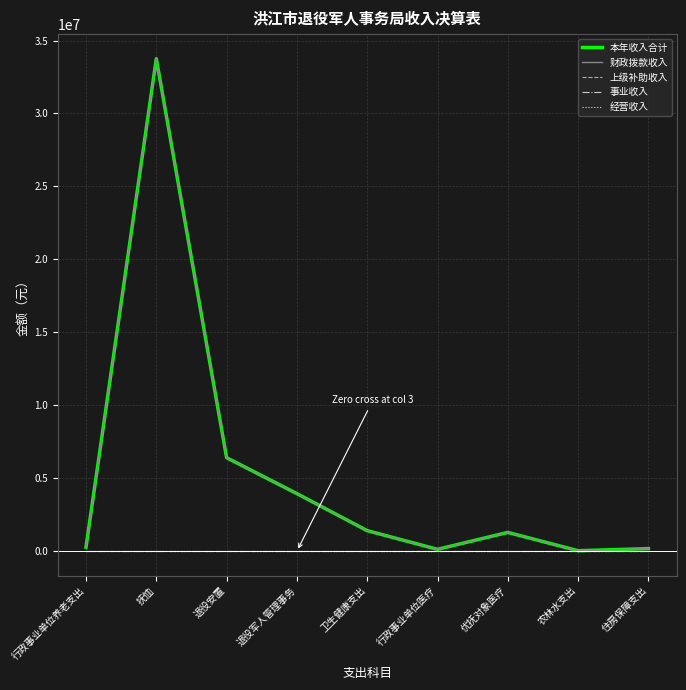

The 财政拨款收入 series shows 269118.7 at 行政事业单位养老支出. True or false?

True